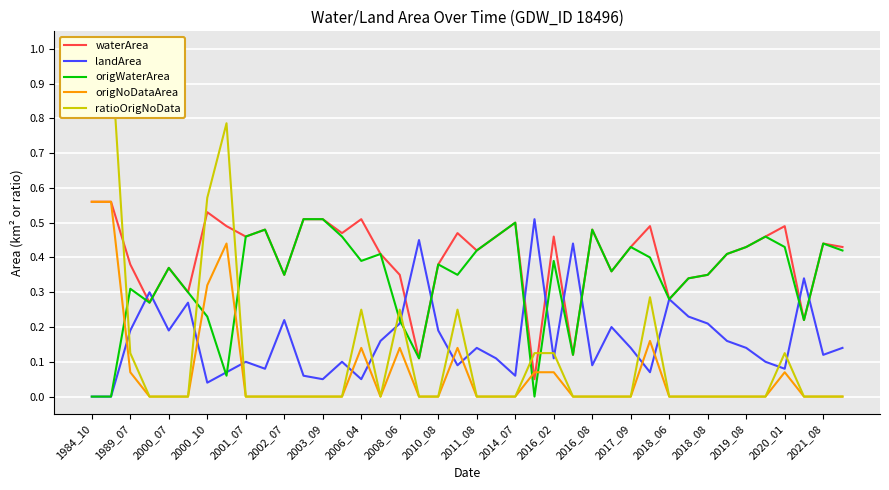

True or false: origWaterArea has more than 2 interior local peaks.

True